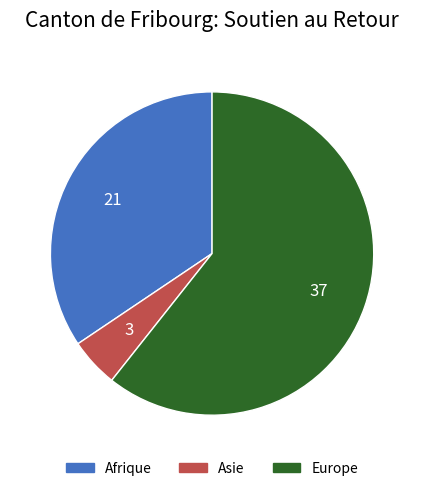

Which slice represents more than half of the pie?

Europe